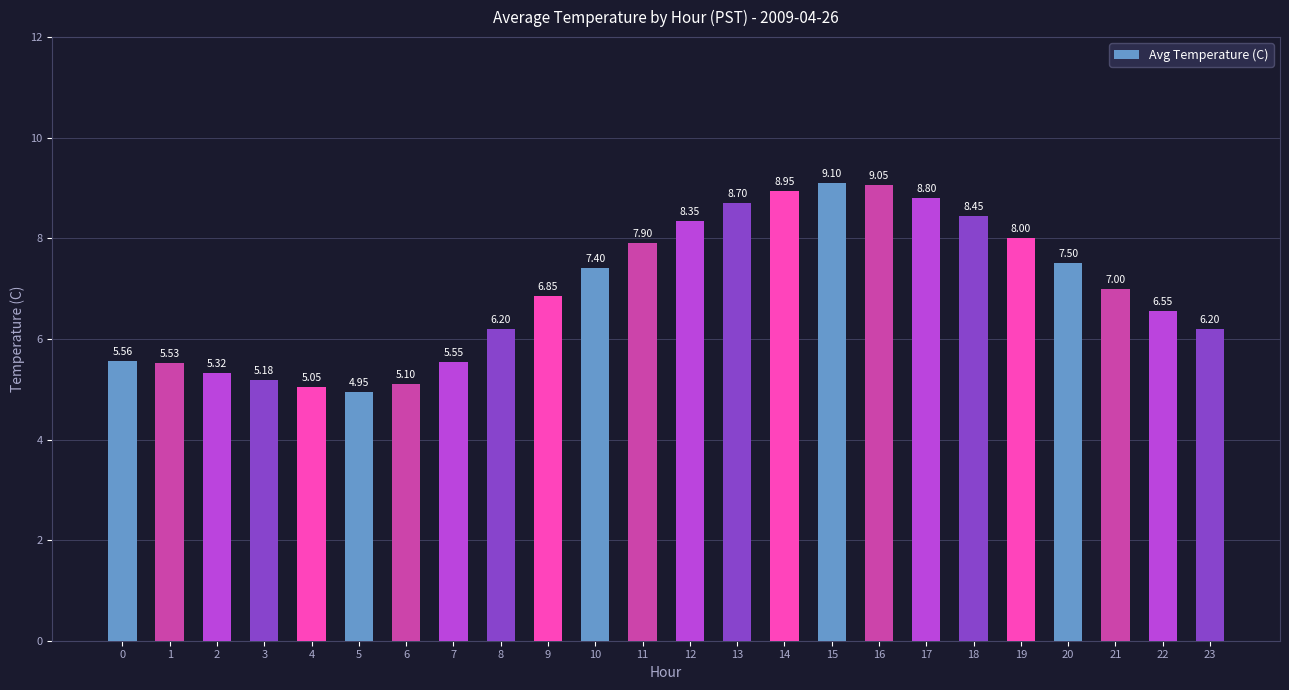

Count the number of data series in this chart.

1